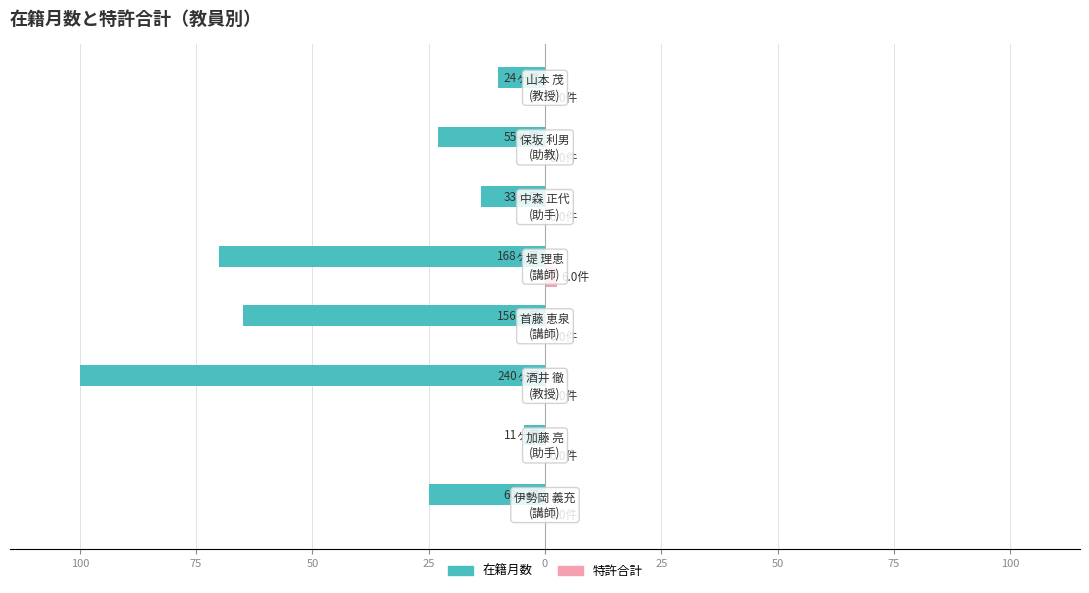

What are all the series names shown in the legend?

在籍月数, 特許合計